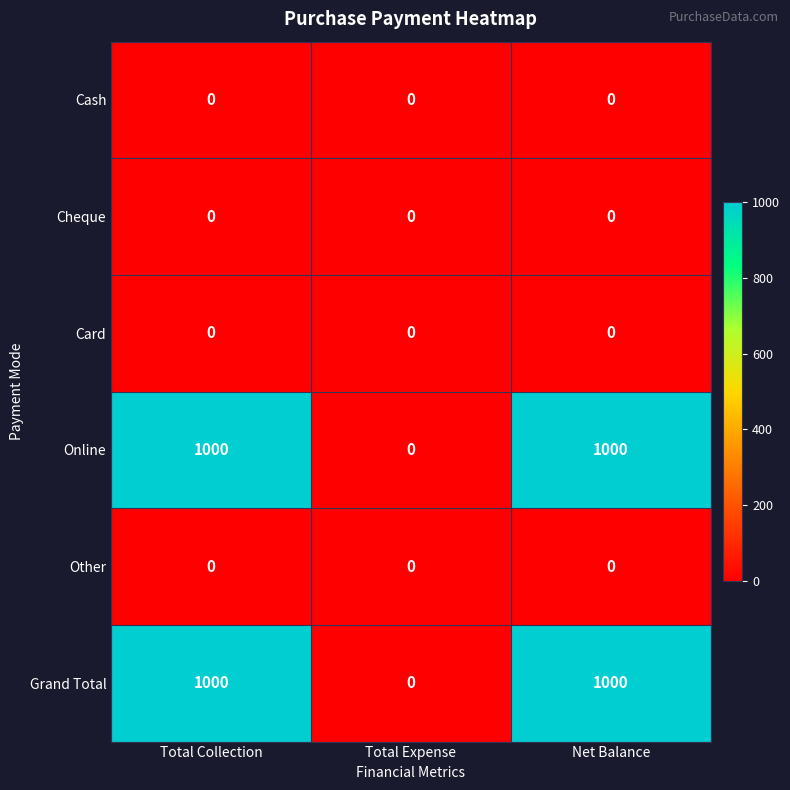

What is the maximum value for Online?

1000